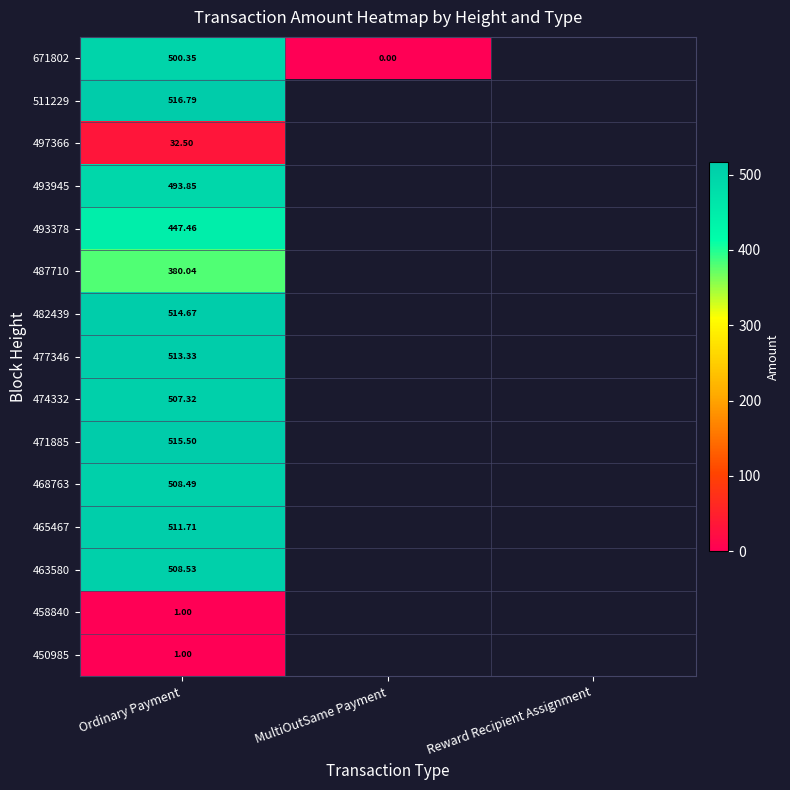

Rank the series by their maximum value, from lowest to highest.

458840, 450985, 497366, 487710, 493378, 493945, 671802, 474332, 468763, 463580, 465467, 477346, 482439, 471885, 511229